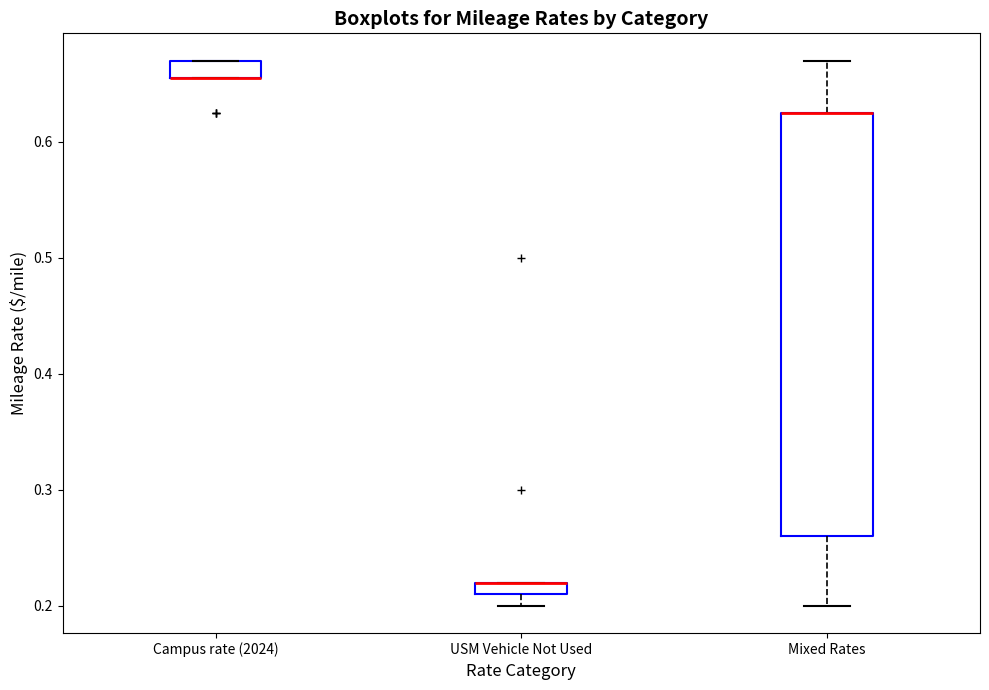

Comparing the boxes themselves (not the whiskers), which one is the tallest?

Mixed Rates